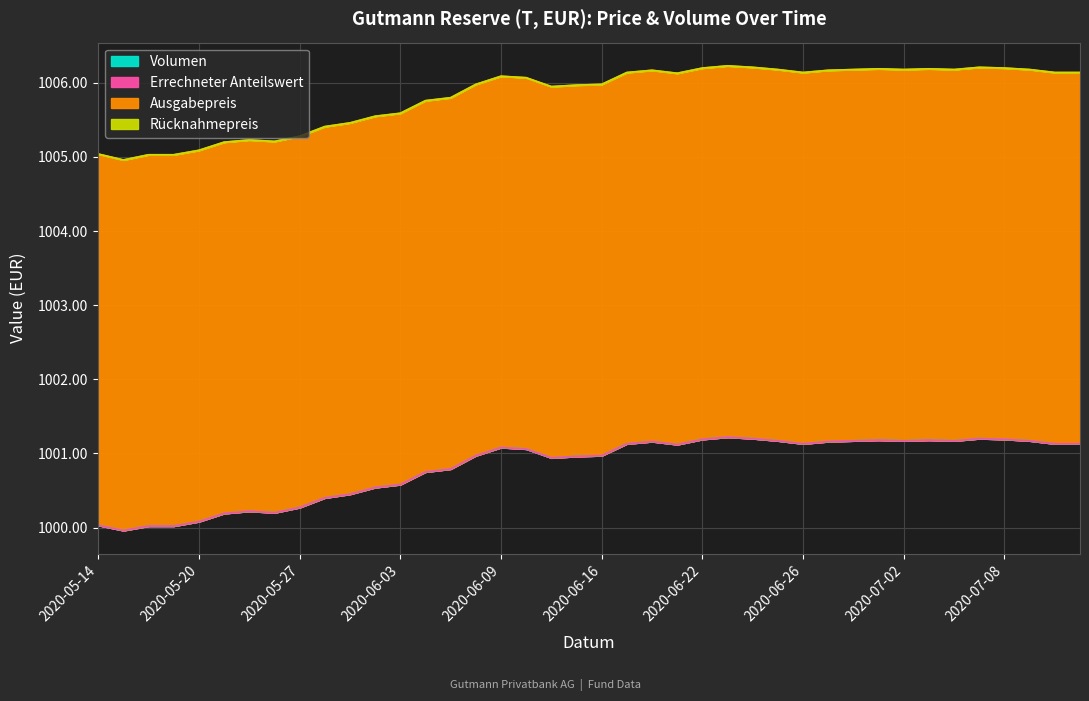

What is the average value of the Volumen series?

1000.8